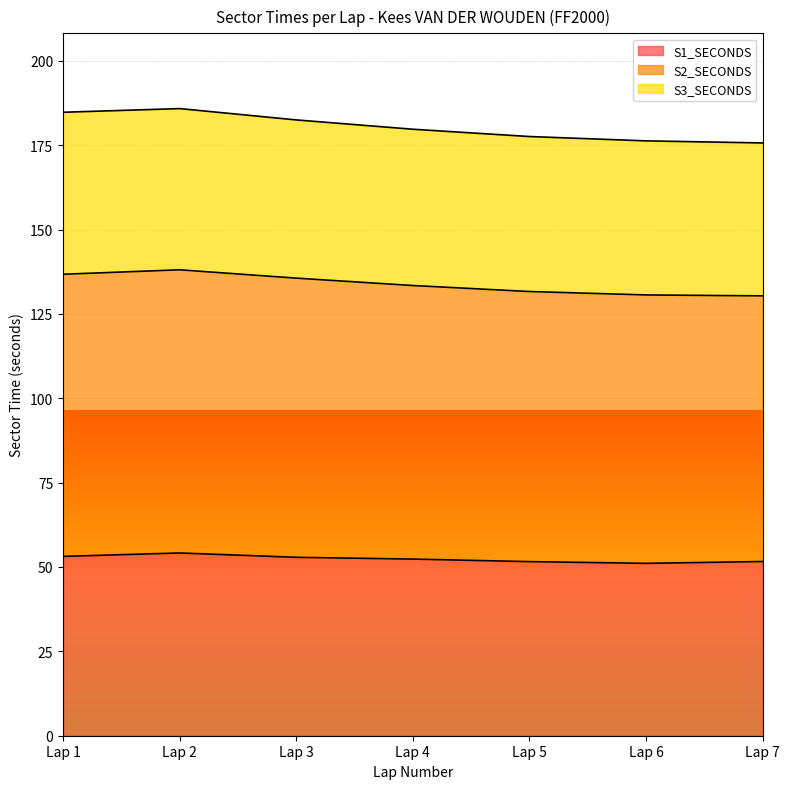

Is it true that S1_SECONDS equals 90.1 at Lap 7?

False